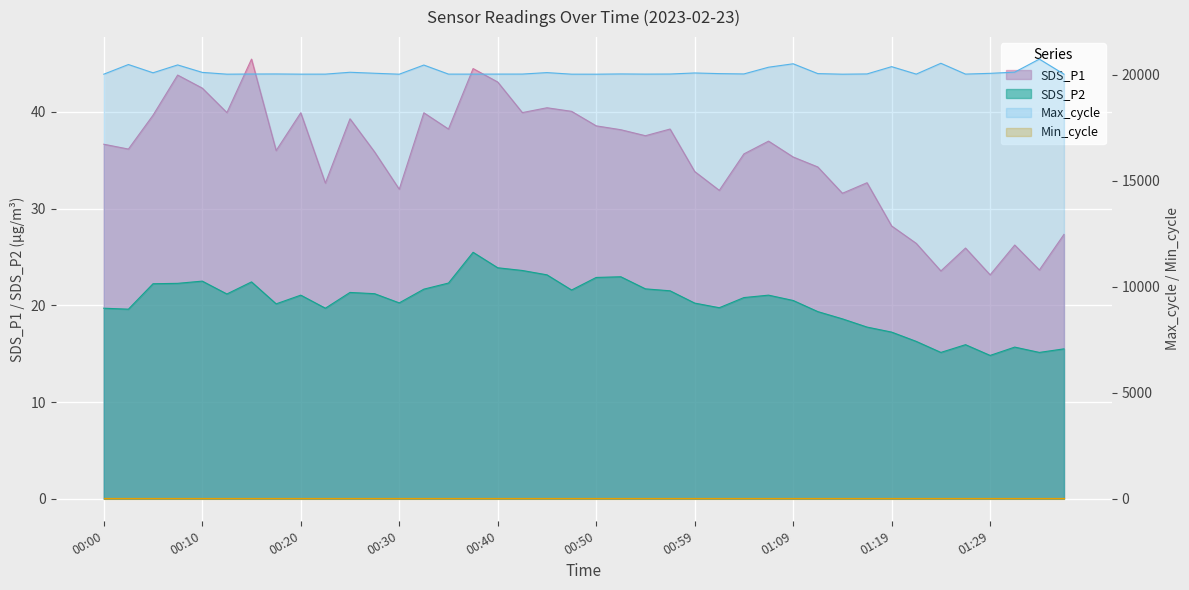

What is the difference between the second highest and second lowest values in the SDS_P2 series?

8.7